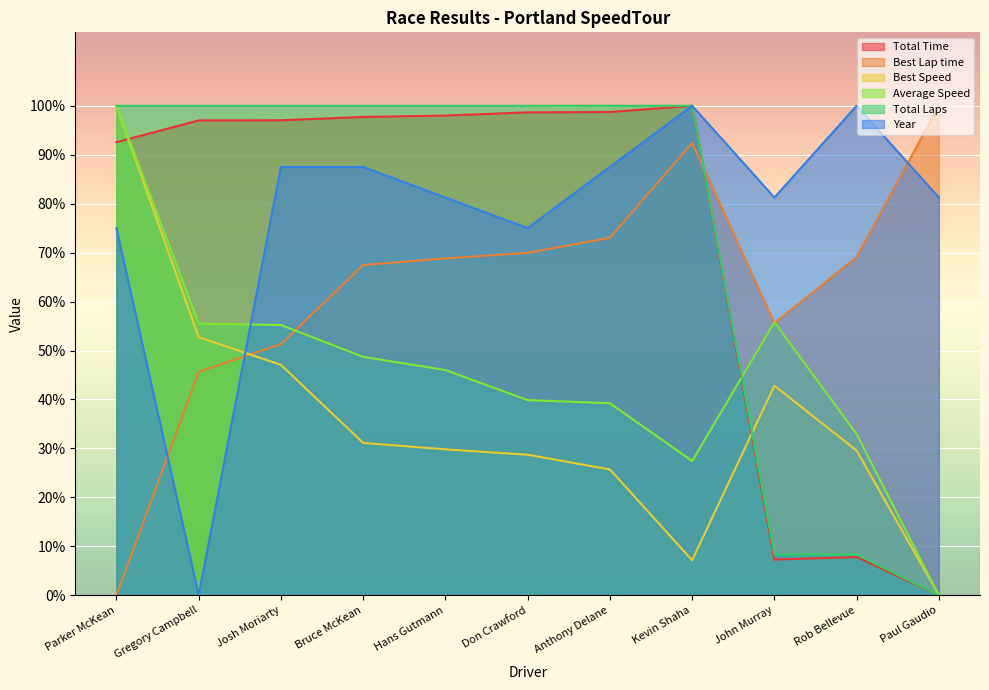

Reading right to left, what are all the values shown in this chart?

Total Time: 0.0	7.8	7.3	100.0	98.7	98.7	98.0	97.7	97.0	97.0	92.6
Best Lap time: 100.0	69.1	55.6	92.4	73.0	69.9	68.8	67.5	51.3	45.6	0.0
Best Speed: 0.0	29.5	42.8	7.2	25.7	28.7	29.8	31.1	47.1	52.7	100.0
Average Speed: 0.0	32.9	55.8	27.4	39.2	39.9	46.0	48.7	55.2	55.5	100.0
Total Laps: 0.0	8.3	8.3	100.0	100.0	100.0	100.0	100.0	100.0	100.0	100.0
Year: 81.2	100.0	81.2	100.0	87.5	75.0	81.2	87.5	87.5	0.0	75.0